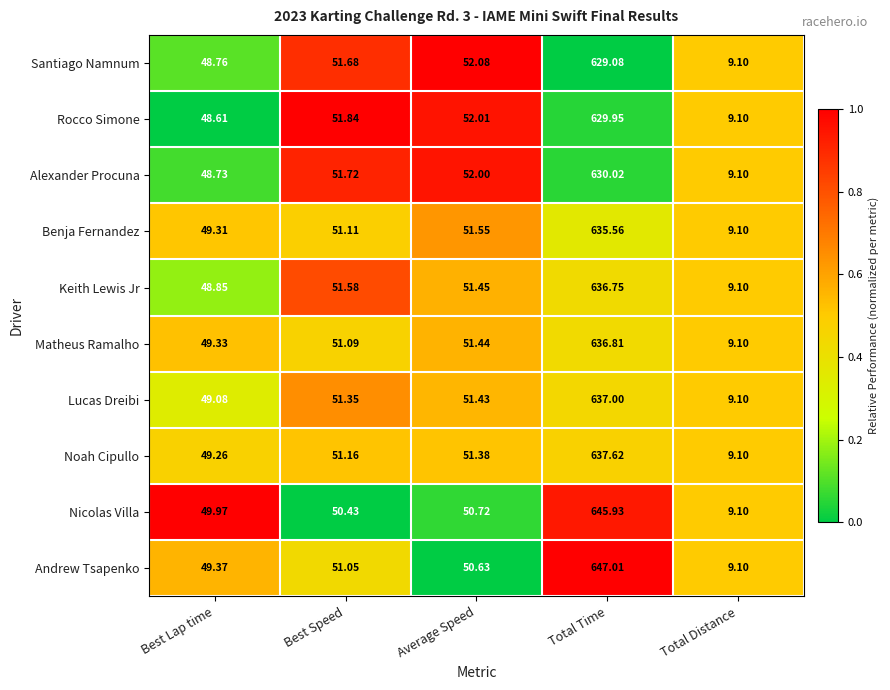

Where is Nicolas Villa nearest to the value 327?

Average Speed